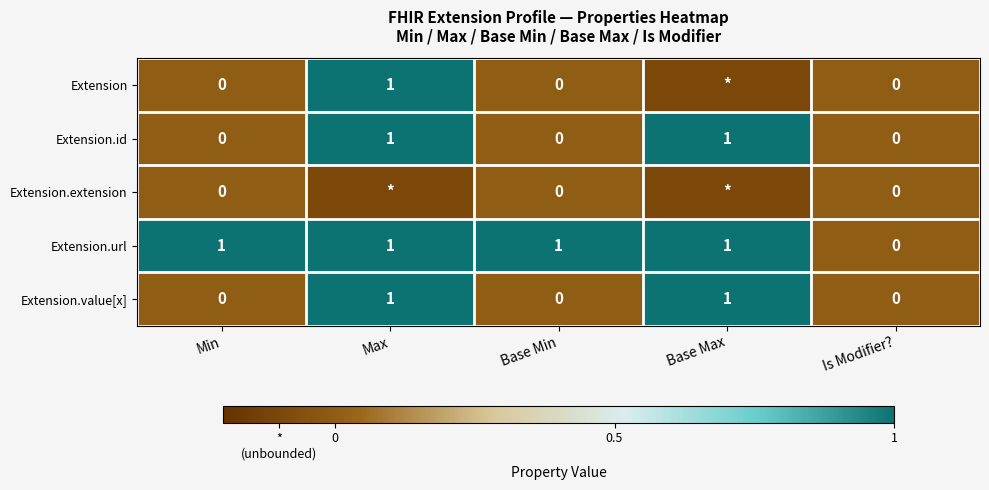

The value of Extension.id at Base Max is 1.0. True or false?

True